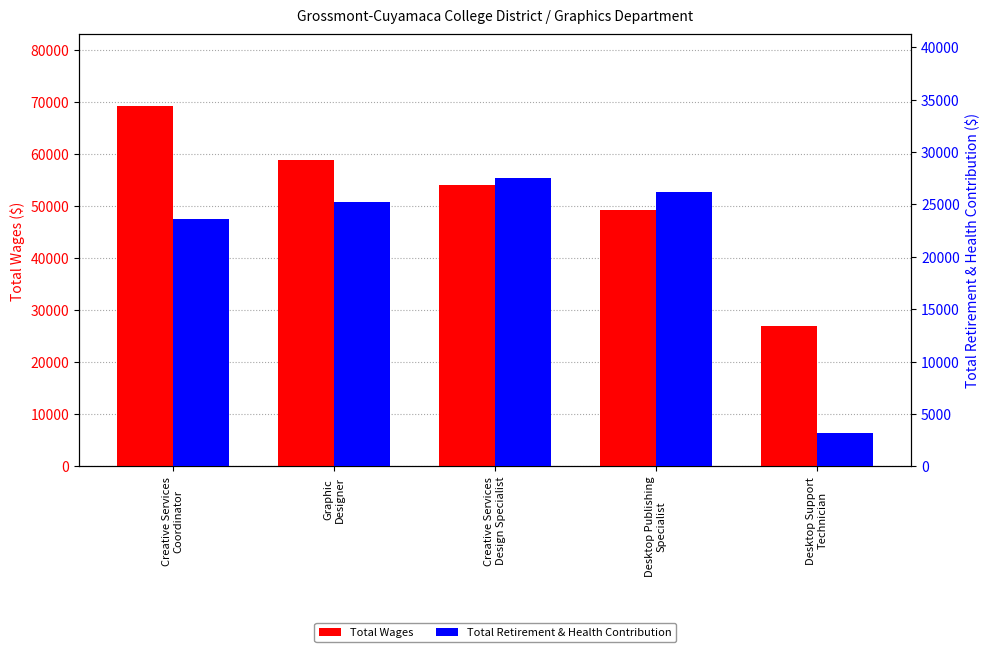

Where is Total Wages nearest to the value 48077?

Desktop Publishing
Specialist